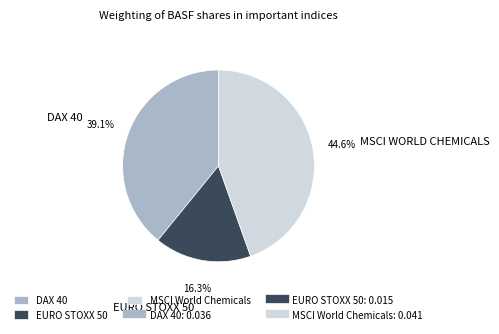

Does any single category account for the majority?

No